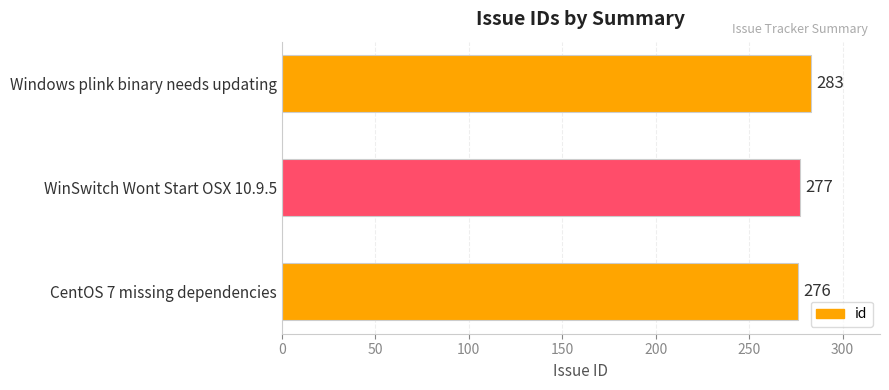

What is the average value?

279